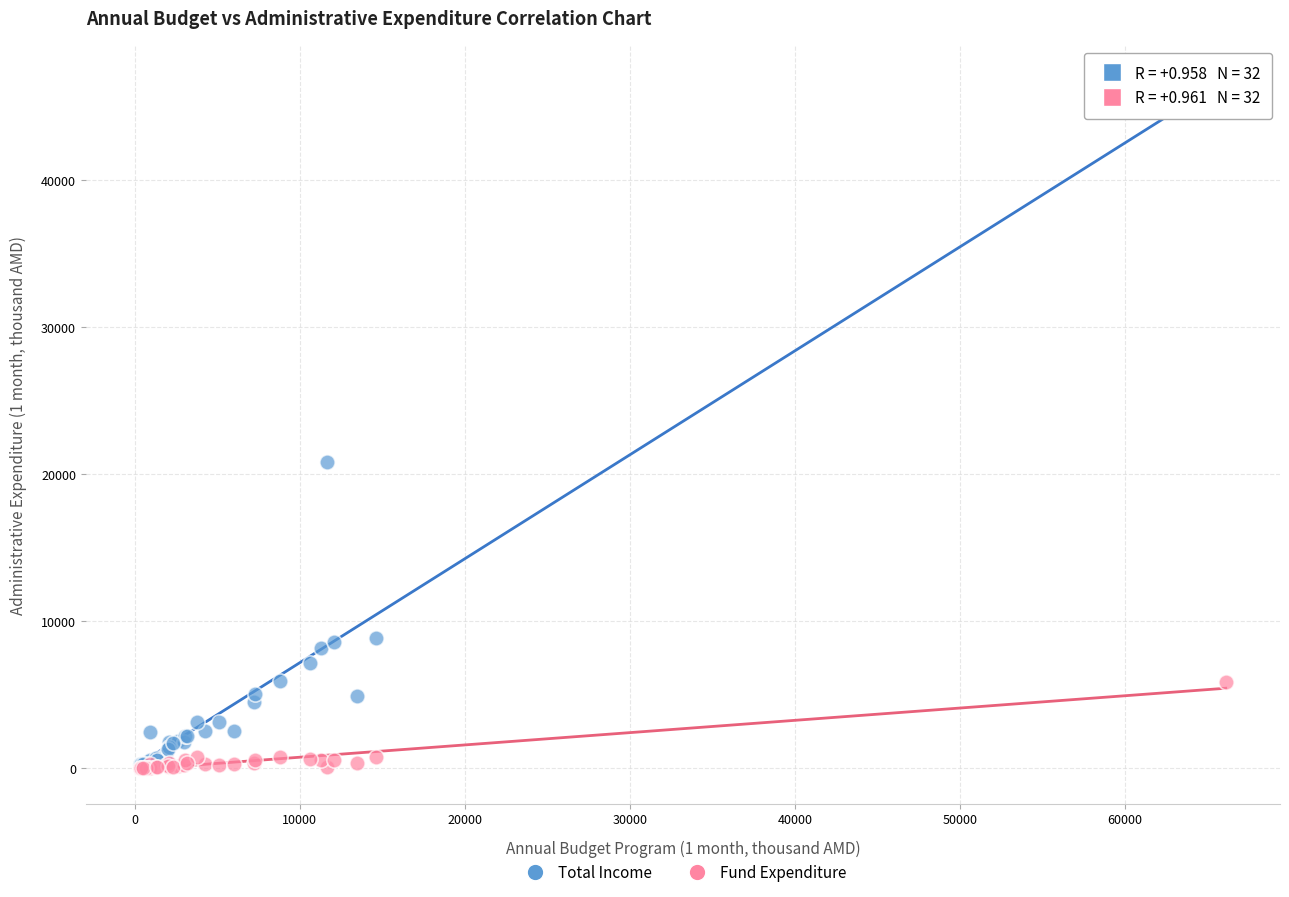

In the Total Income series, what Y value is closest to 23374?

20843.4